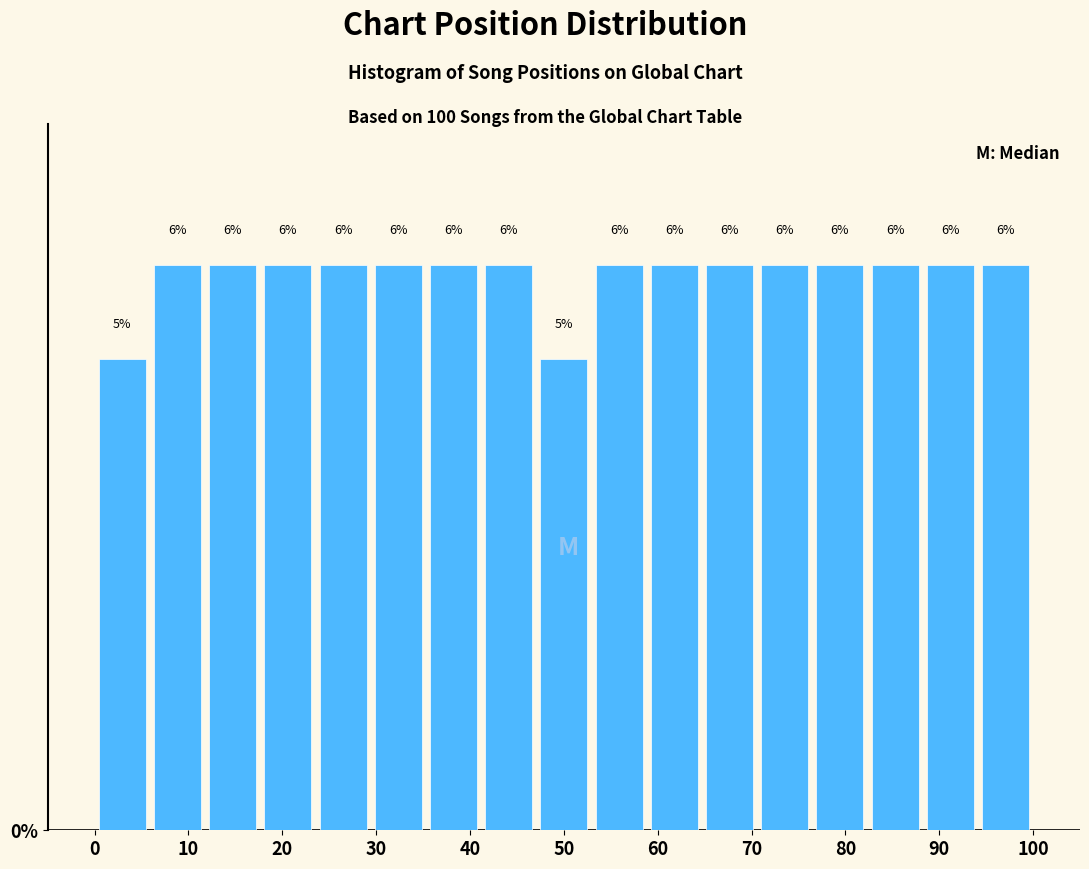

Reading left to right, list every bar in this chart as the range it spans on the x-axis followed by its height. The bar edges are not printed on the chart, so give them approximately, as read against the axis.

0 to 6: 5
6 to 12: 6
12 to 18: 6
18 to 24: 6
24 to 29: 6
29 to 35: 6
35 to 41: 6
41 to 47: 6
47 to 53: 5
53 to 59: 6
59 to 65: 6
65 to 71: 6
71 to 76: 6
76 to 82: 6
82 to 88: 6
88 to 94: 6
94 to 100: 6